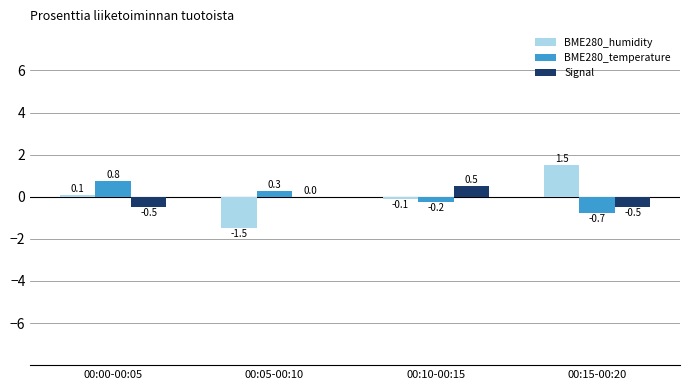

What is the greatest value displayed?

1.5